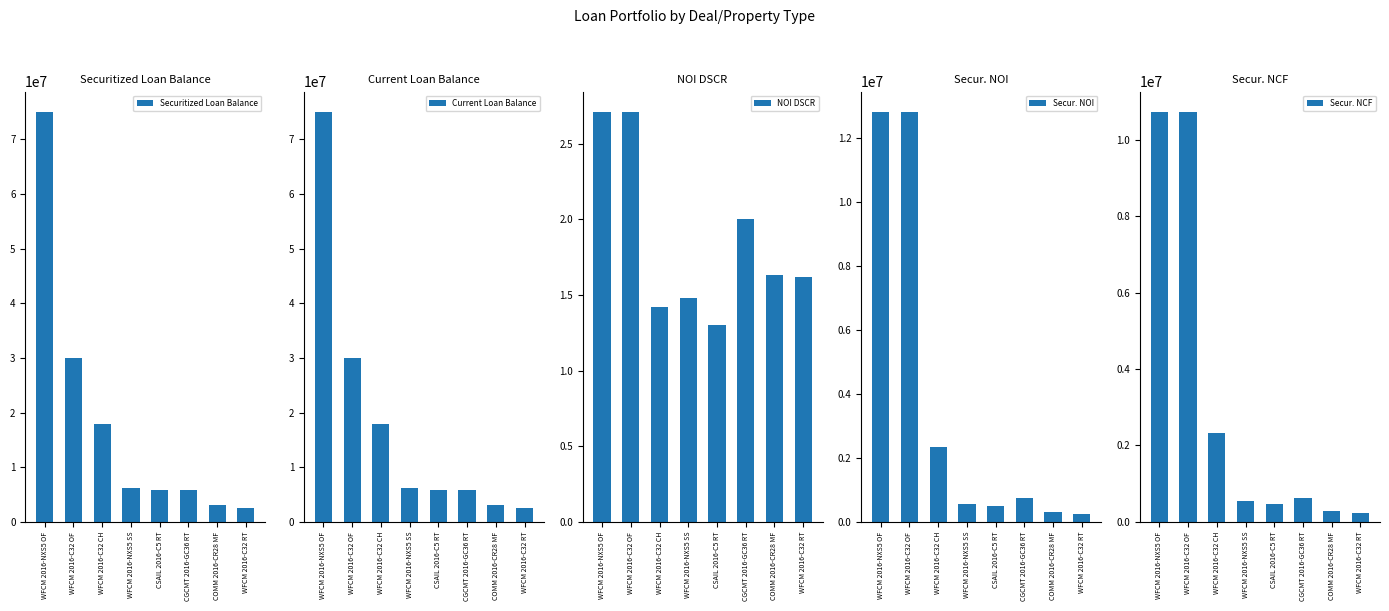

Which series has the largest range (max minus min)?

Securitized Loan Balance